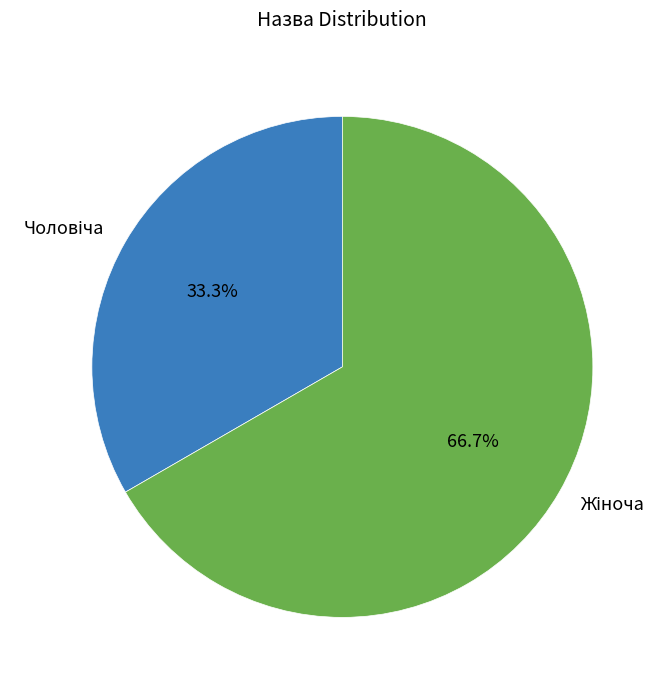

Is there any slice that represents more than half of the pie?

Yes